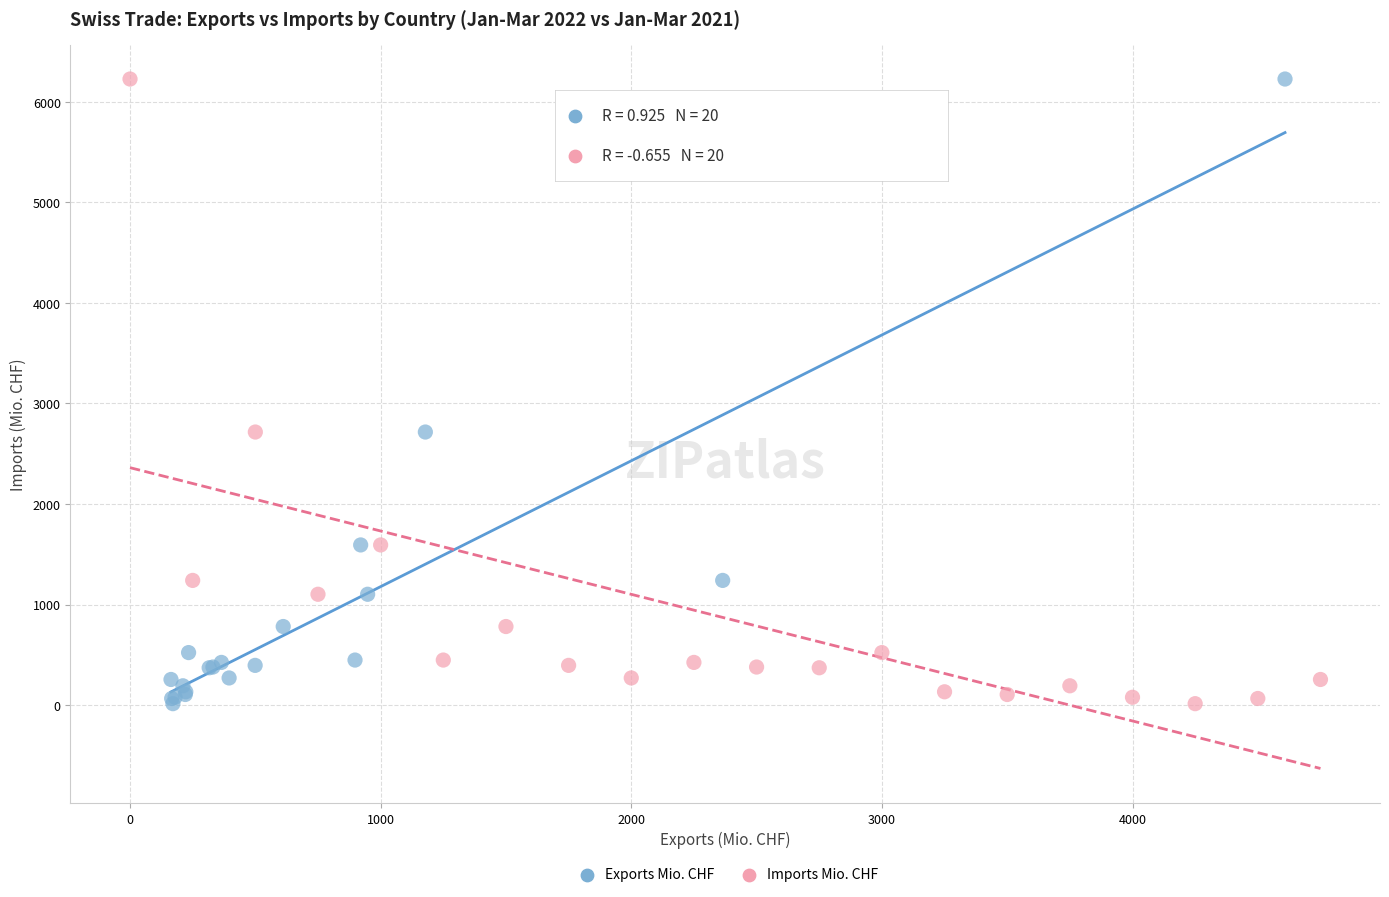

What are all the series names shown in the legend?

Exports Mio. CHF, Imports Mio. CHF